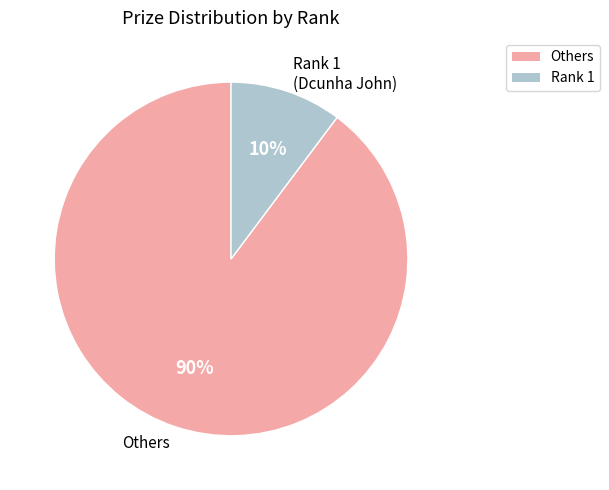

Is the sum of Rank 1 (Dcunha John) and Others greater than half?

Yes